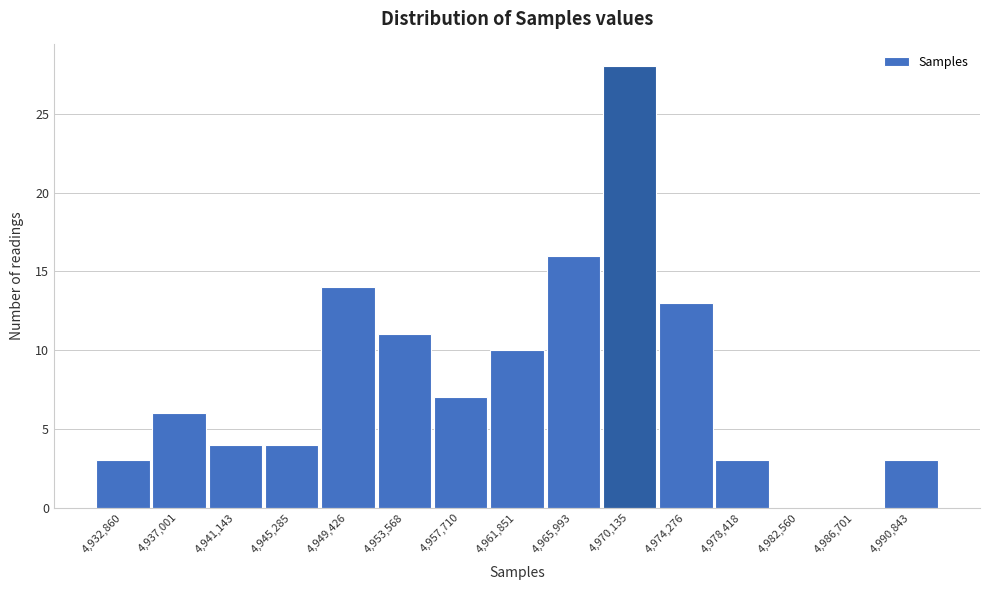

Reading right to left, what are all the values shown in this chart?

4,990,843=3	4,986,701=0	4,982,560=0	4,978,418=3	4,974,276=13	4,970,135=28	4,965,993=16	4,961,851=10	4,957,710=7	4,953,568=11	4,949,426=14	4,945,285=4	4,941,143=4	4,937,001=6	4,932,860=3